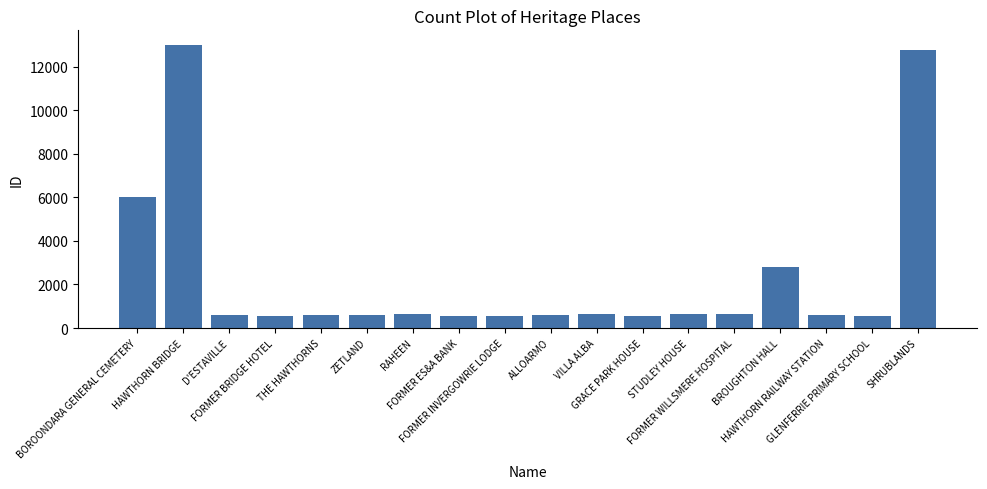

What is the greatest value displayed?

13027